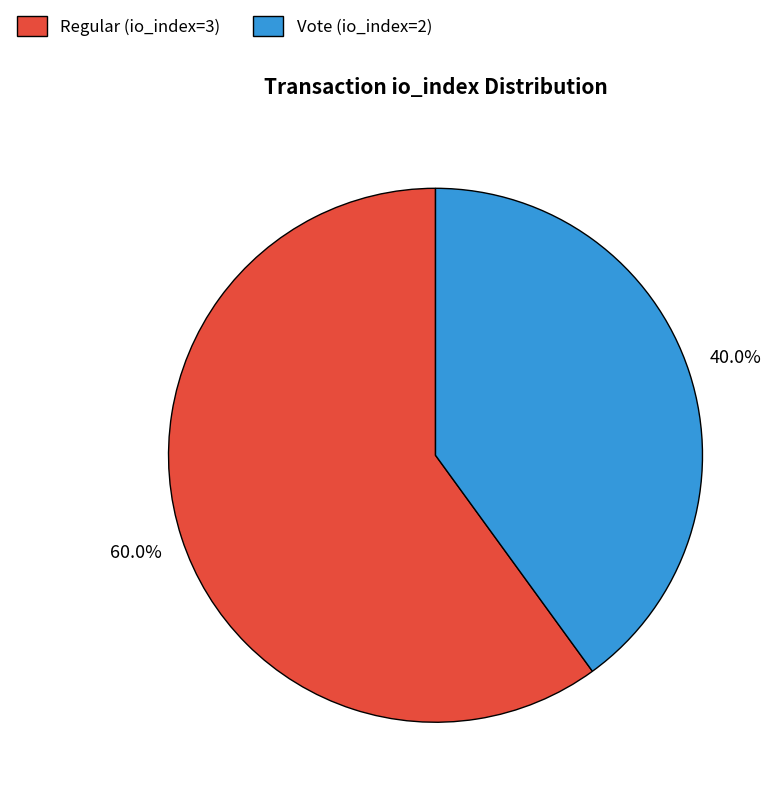

What is the ratio of the value at Vote (io_index=2) to the value at Regular (io_index=3)?

0.7